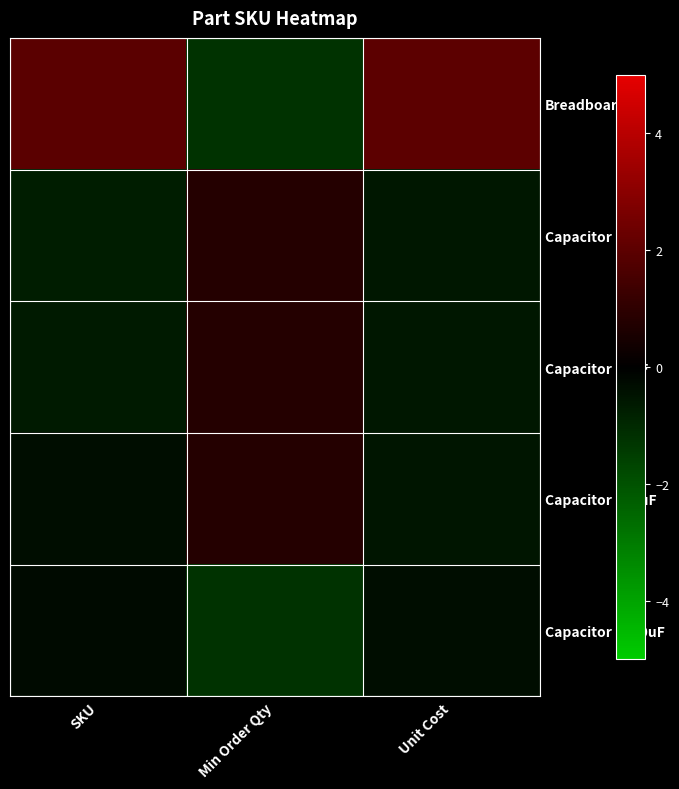

How many distinct data groups are displayed?

5